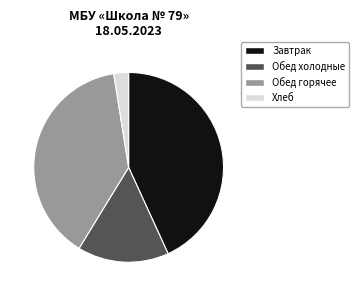

Which category has the biggest portion of the pie?

Завтрак